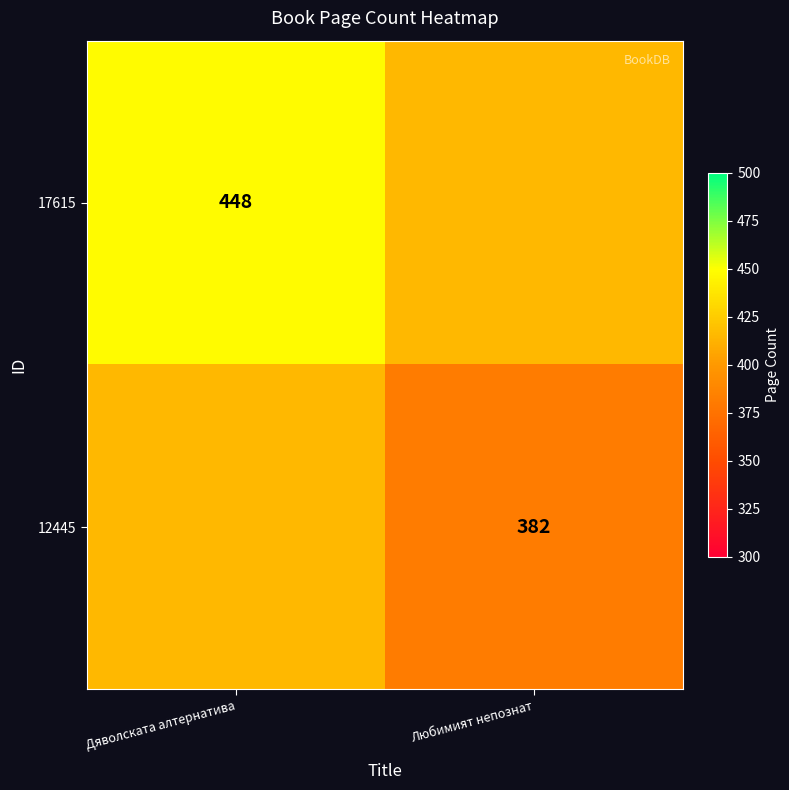

Is it true that 12445 equals 562 at Любимият непознат?

False